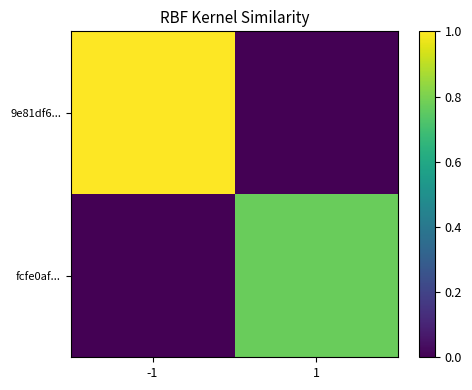

What is the difference between the highest and lowest values at -1?

1.0